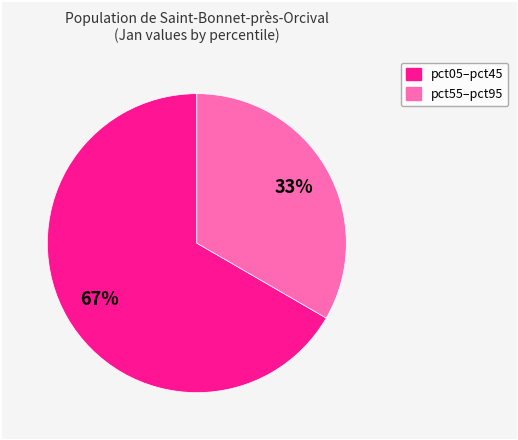

To the nearest percent, what is the average slice percentage?

50%